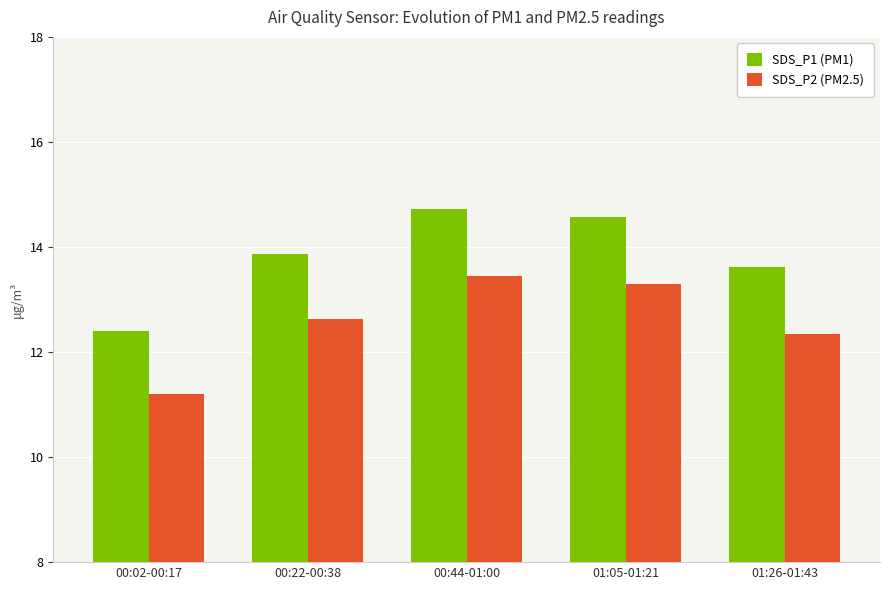

What is the label of the 3rd bar from the right?

00:44-01:00